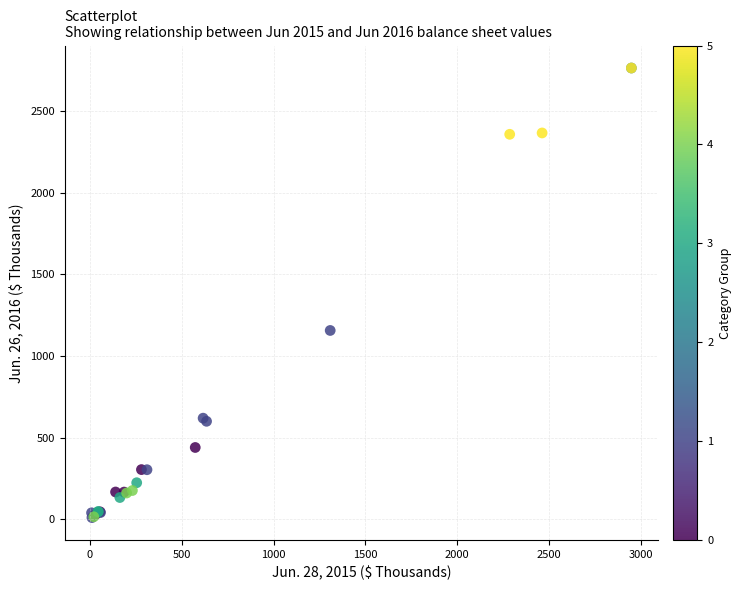

What Y value in the scatter plot is closest to 1387?

1156.7